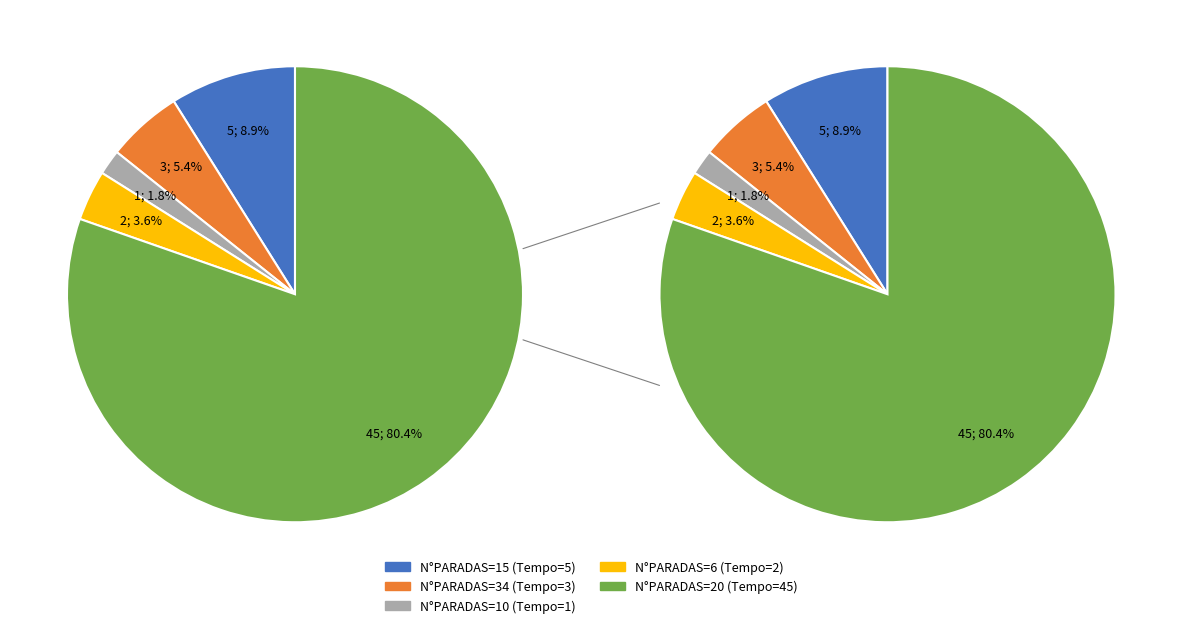

To the nearest percent, what is the combined percentage of 34 and 15?

14%